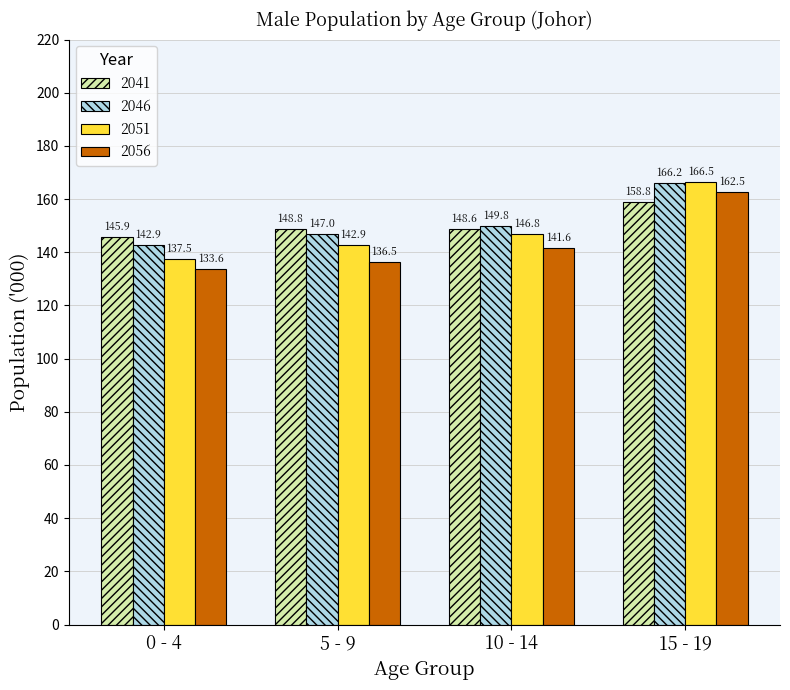

List the series in order of their peak value, highest first.

2051, 2046, 2056, 2041